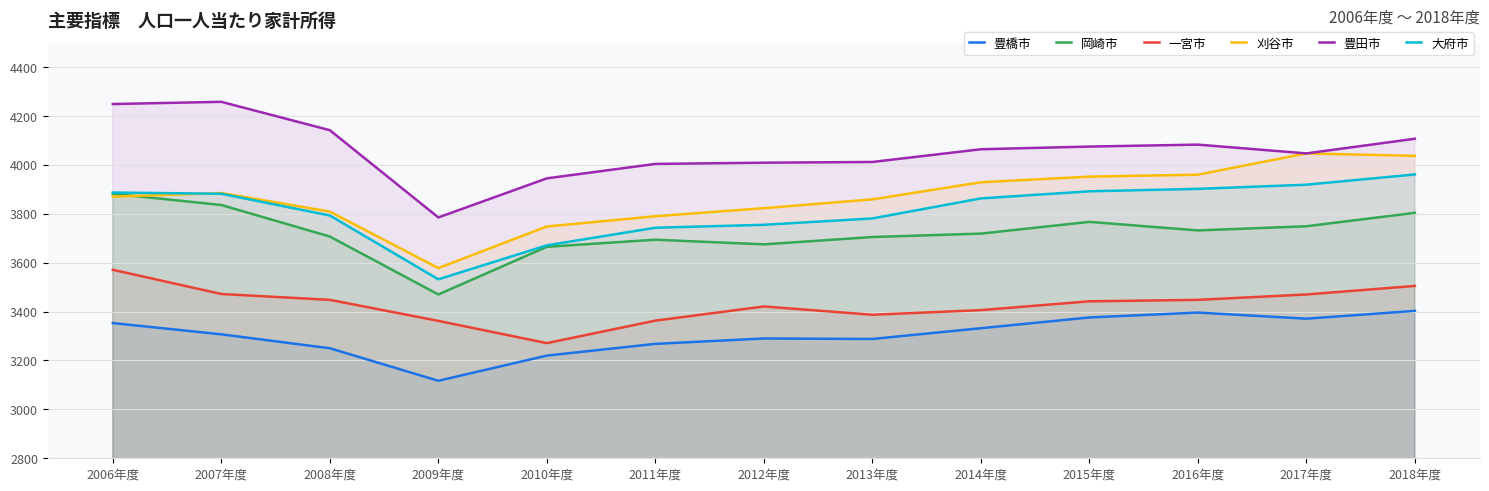

At which category does 豊橋市 reach its first local peak?

2012年度